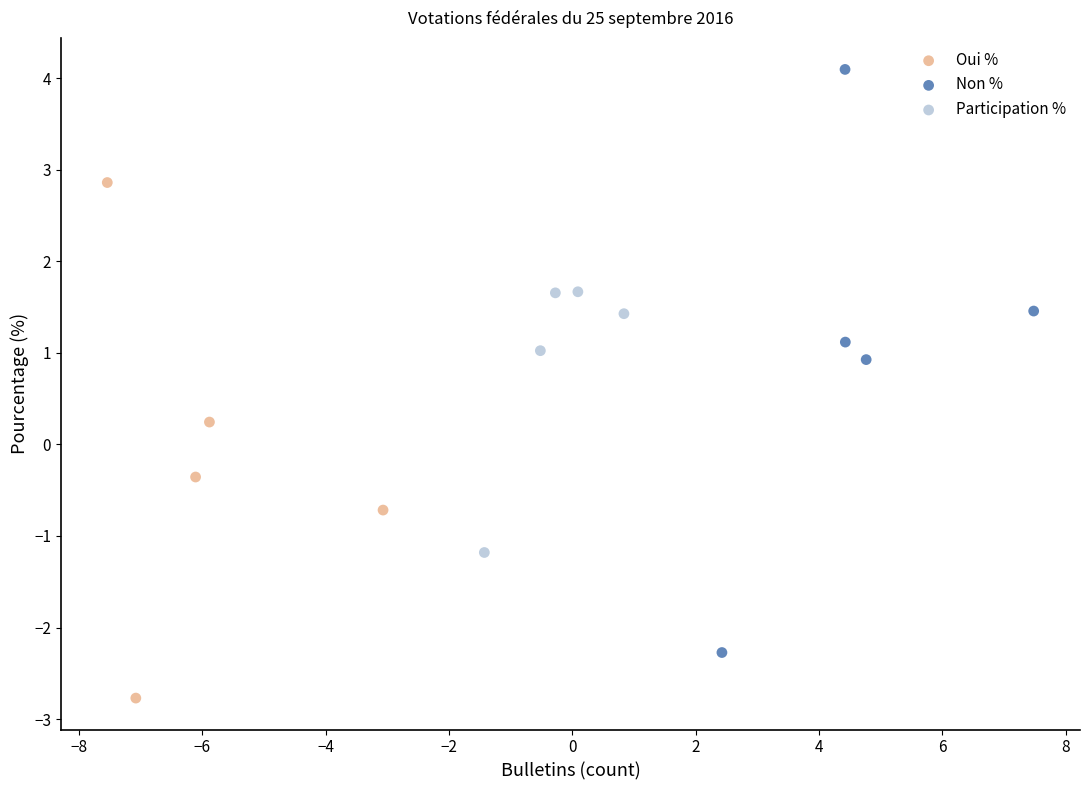

Which series contains the lowest Y value?

Oui %